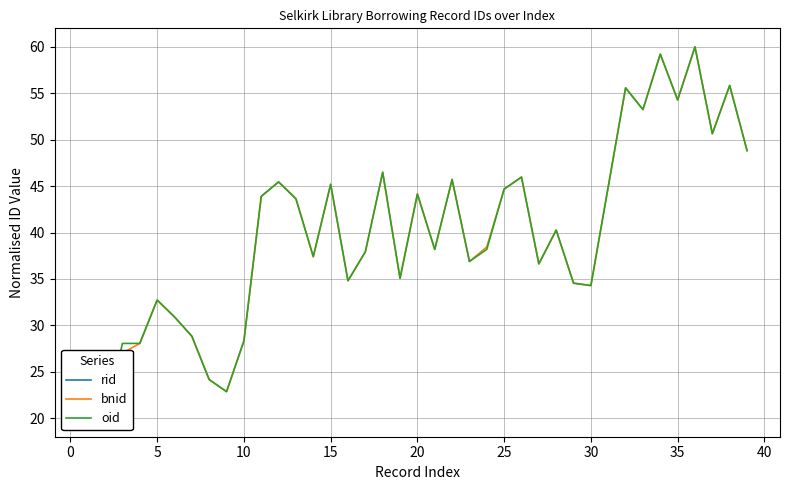

Is it true that bnid equals 76.1 at 17?

False